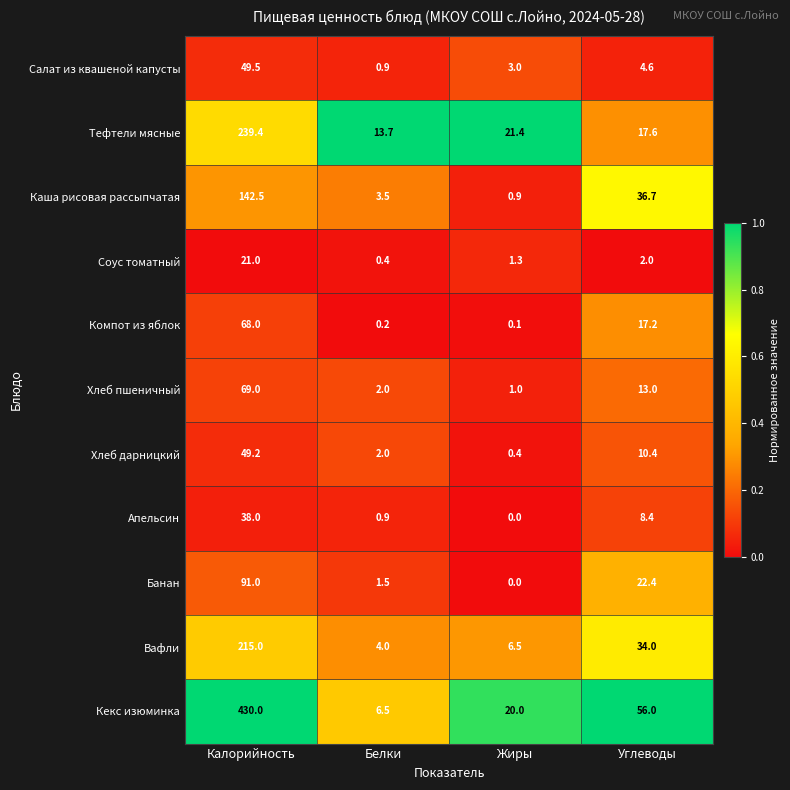

What is the difference between the highest and lowest values at Калорийность?

409.0